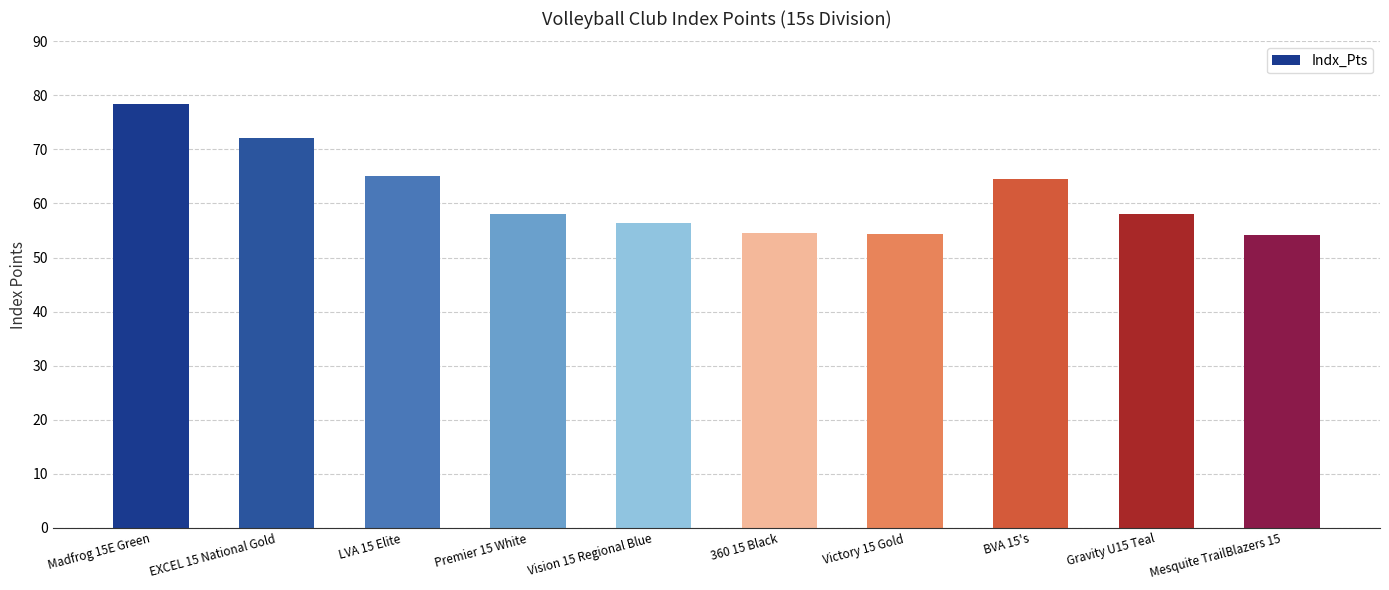

What is the label of the 10th bar from the left?

Mesquite TrailBlazers 15